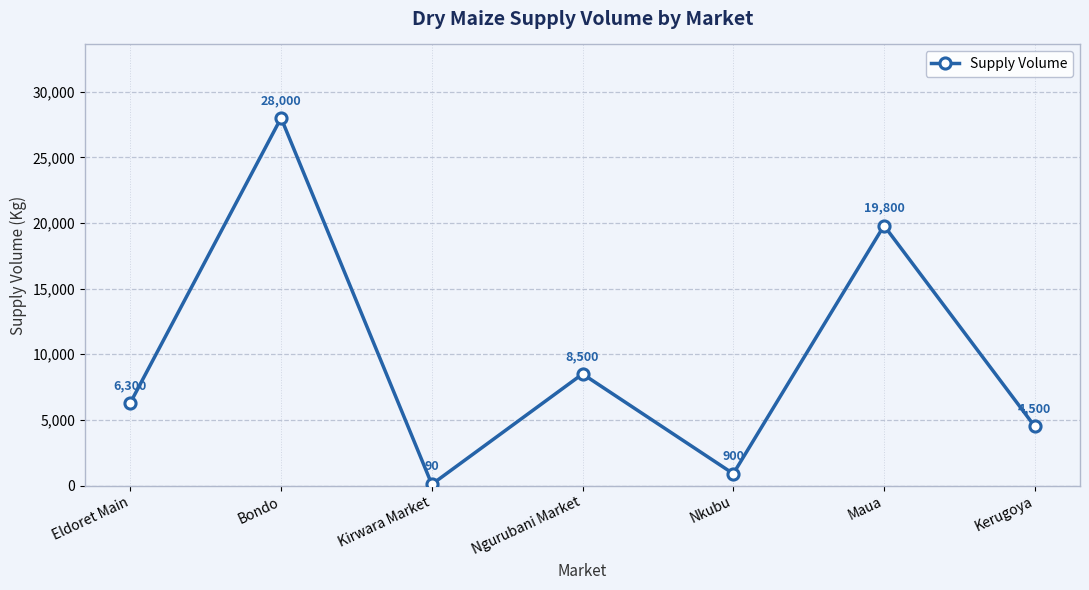

List the labels in order of value, largest first.

Bondo, Maua, Ngurubani Market, Eldoret Main, Kerugoya, Nkubu, Kirwara Market